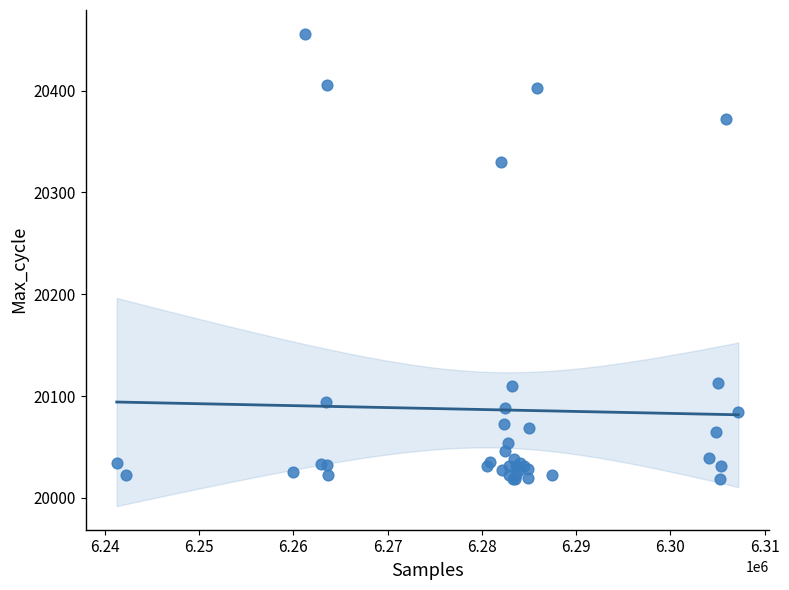

What Y value in the scatter plot is closest to 20237?

20330